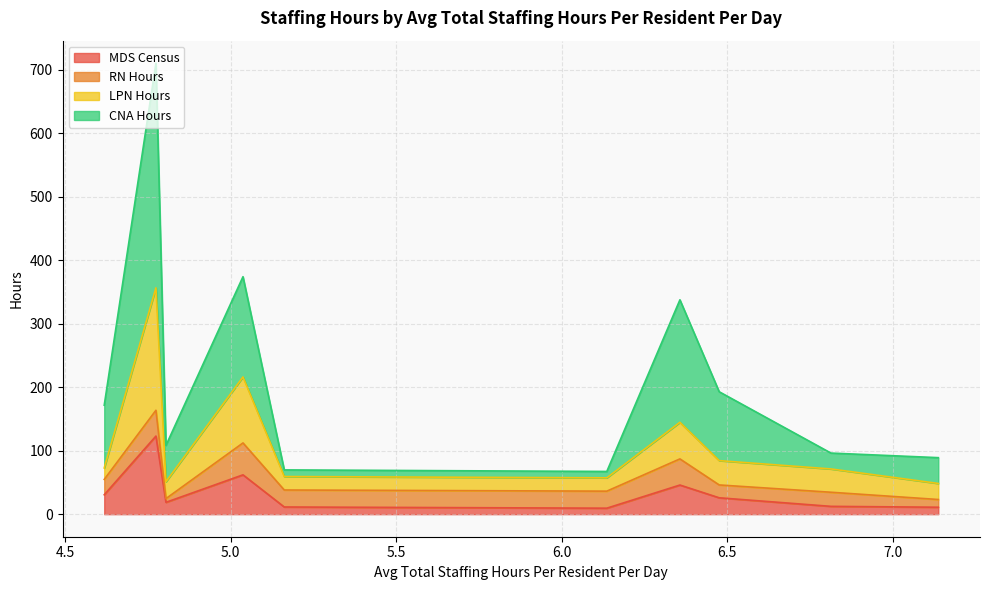

What is the maximum value for MDS Census?

122.9